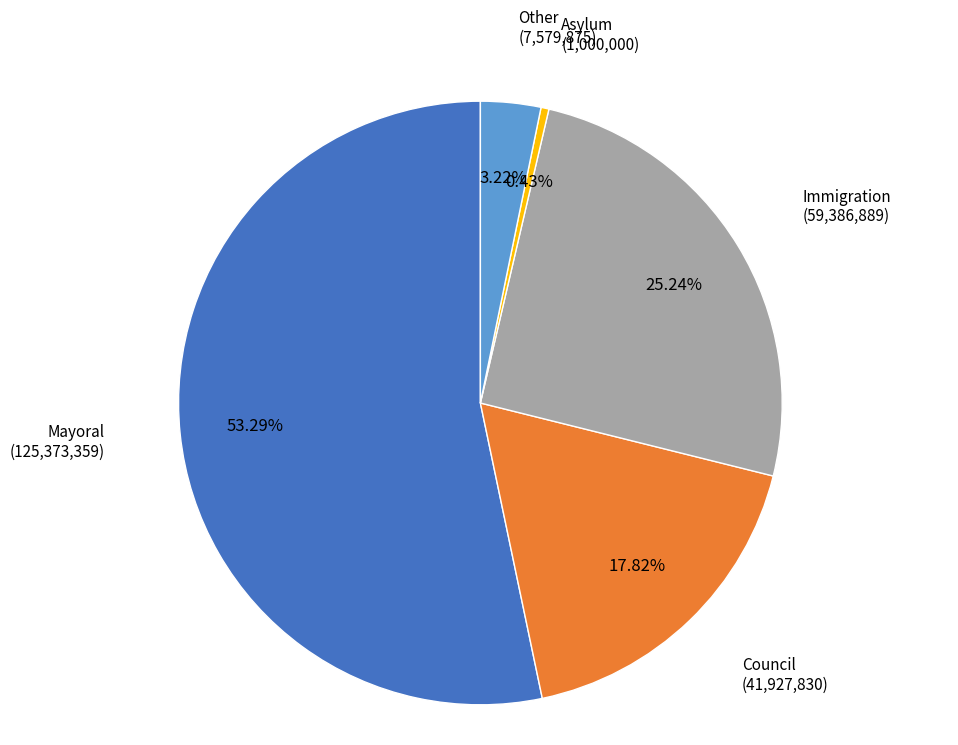

What percentage do Council and Other together represent?

21.0%